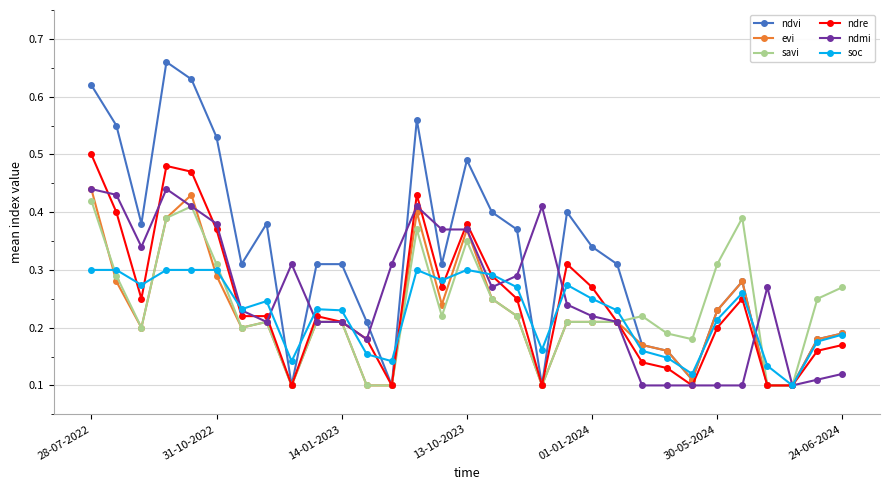

True or false: ndvi has more than 1 points higher than both neighbors.

True